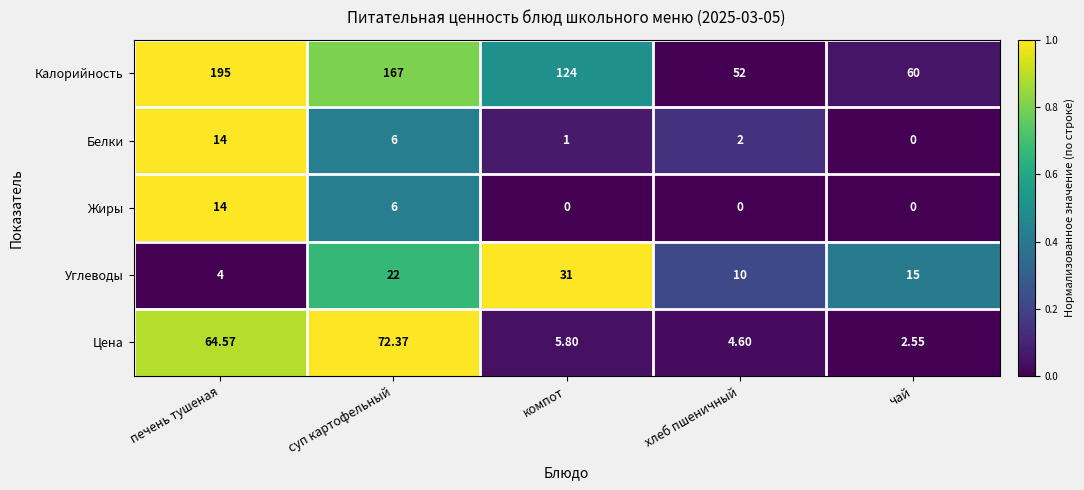

Where does the Цена series first go above 5?

печень тушеная